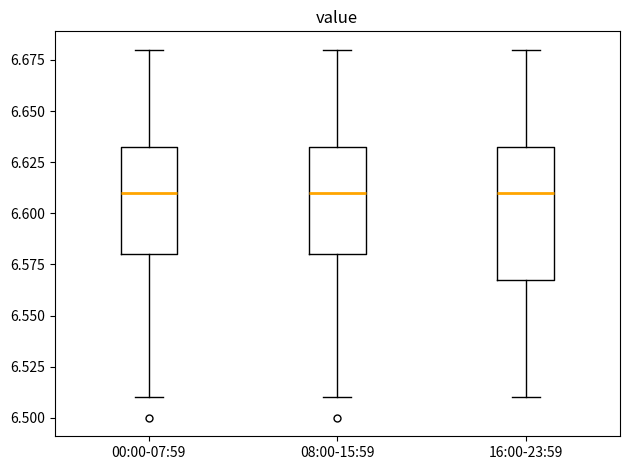

Reading left to right, transcribe this box plot: for each box, give where its median line is, the range the box spans, and where its two whiskers end, as read against the y-axis. The values are not printed on the chart, so give them approximately, as read against the axis.

00:00-07:59: median 6.610, box 6.580 to 6.635, whiskers 6.510 to 6.680
08:00-15:59: median 6.610, box 6.580 to 6.635, whiskers 6.510 to 6.680
16:00-23:59: median 6.610, box 6.570 to 6.635, whiskers 6.510 to 6.680